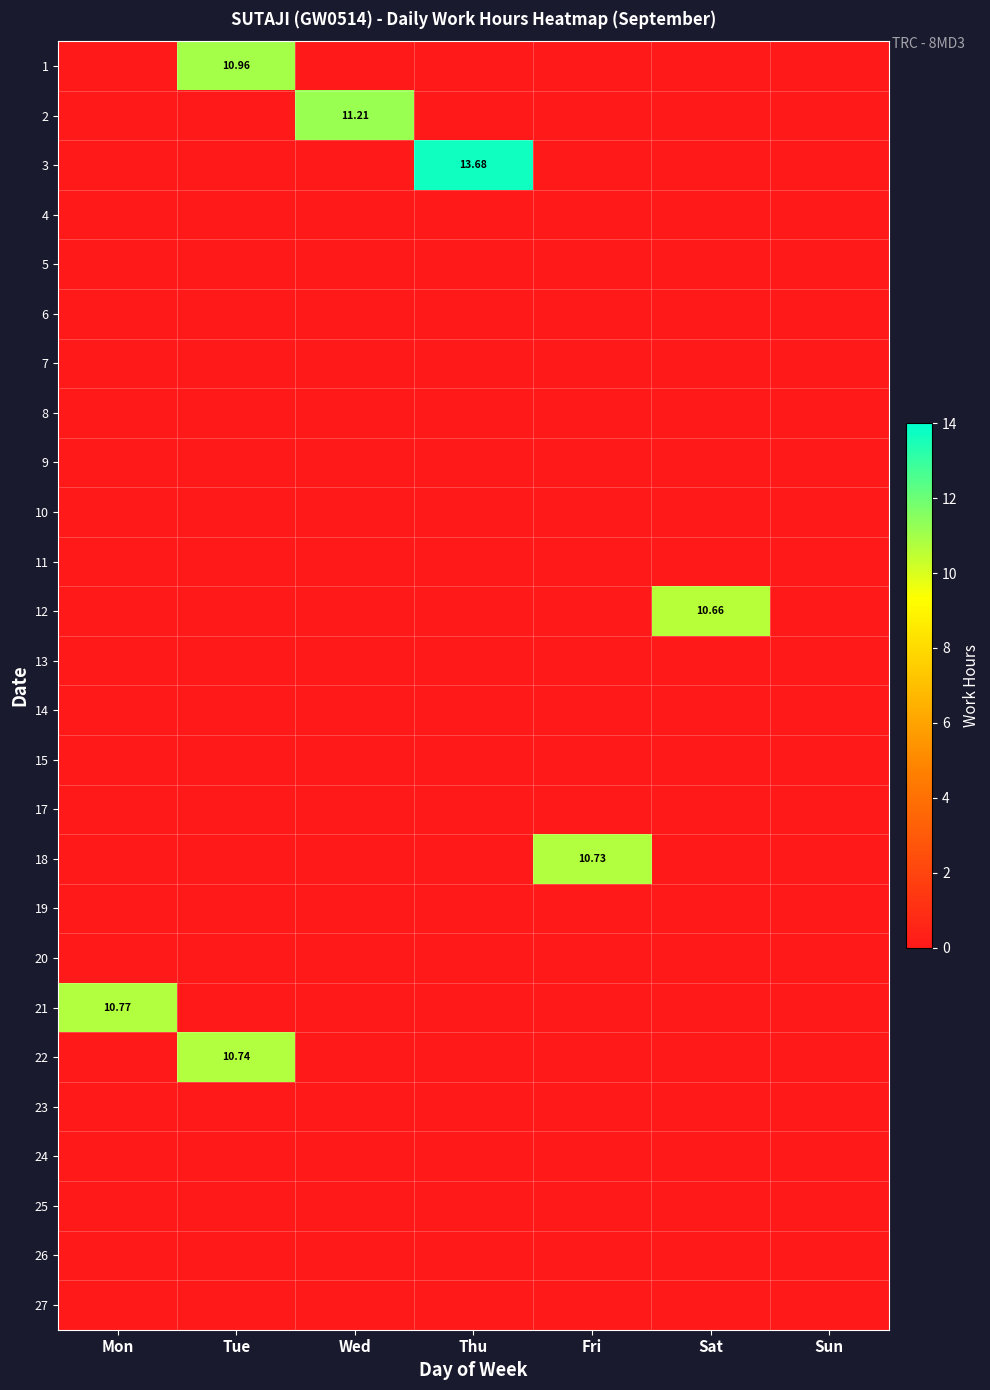

How many distinct data groups are displayed?

26